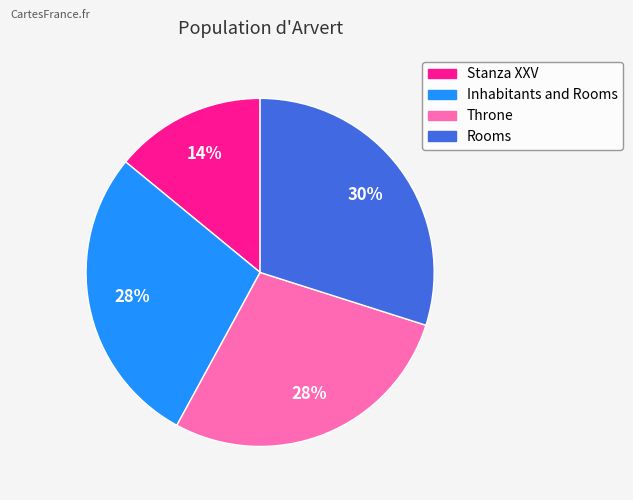

To the nearest percent, what portion does Inhabitants and Rooms represent?

28%